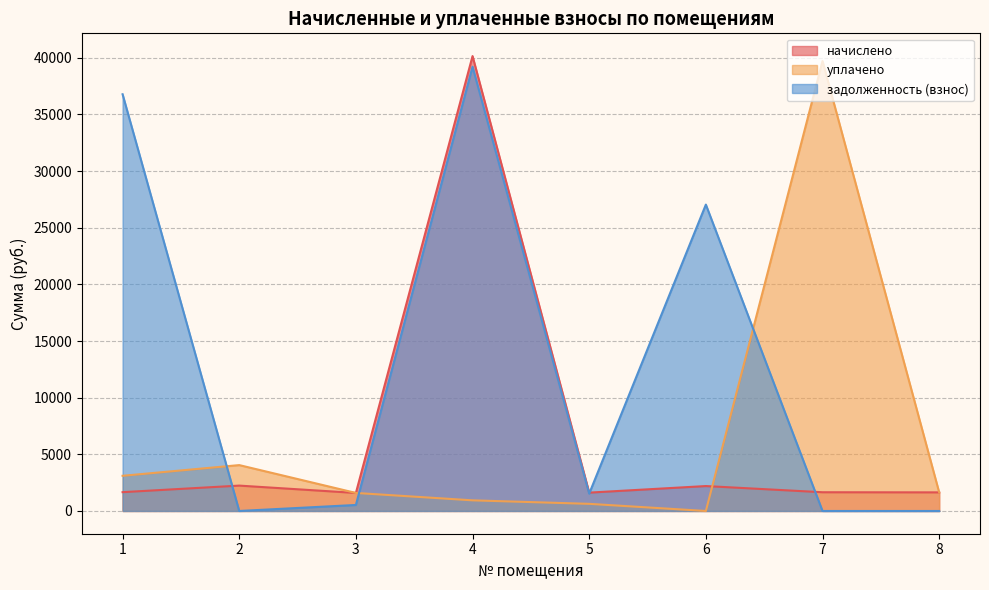

What is the value of the задолженность (взнос) point at the 6th from the left?

27040.4